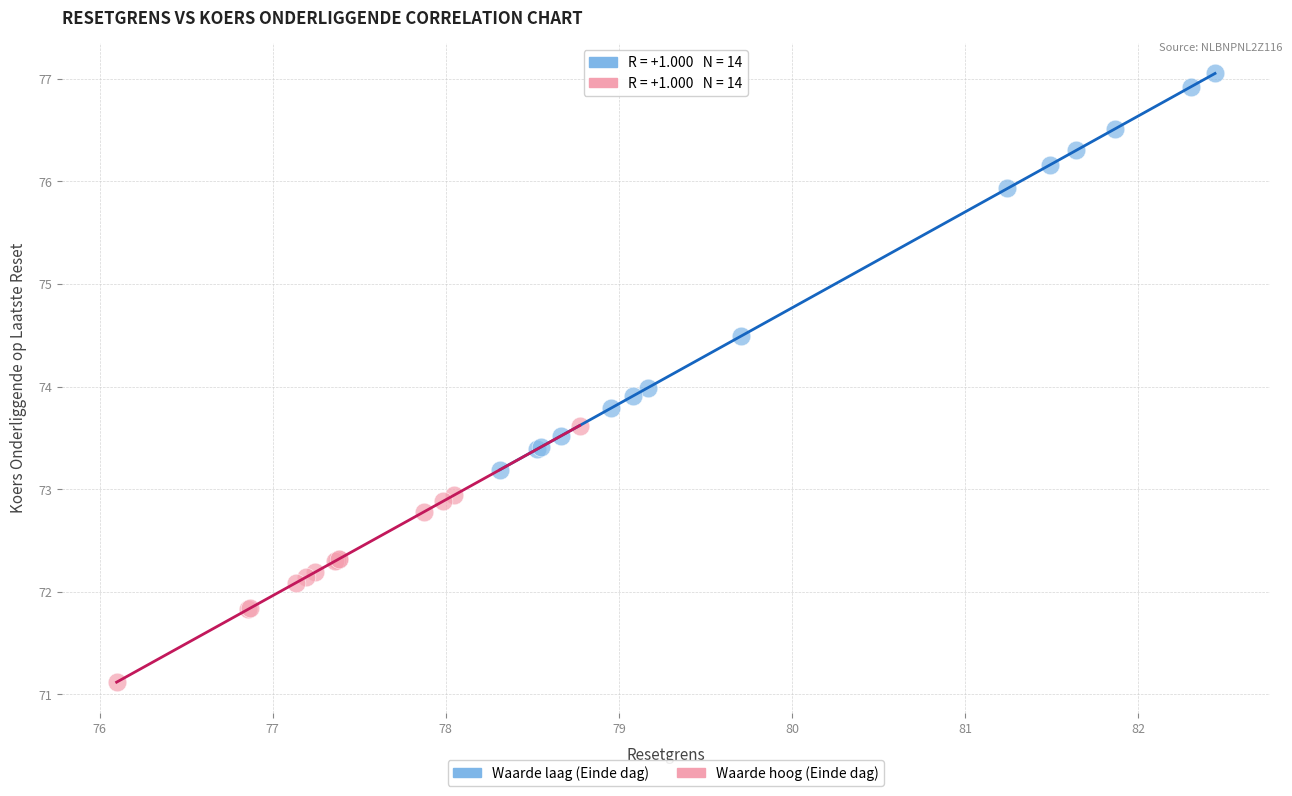

Which series reaches the maximum Y coordinate?

Waarde laag (Einde dag)